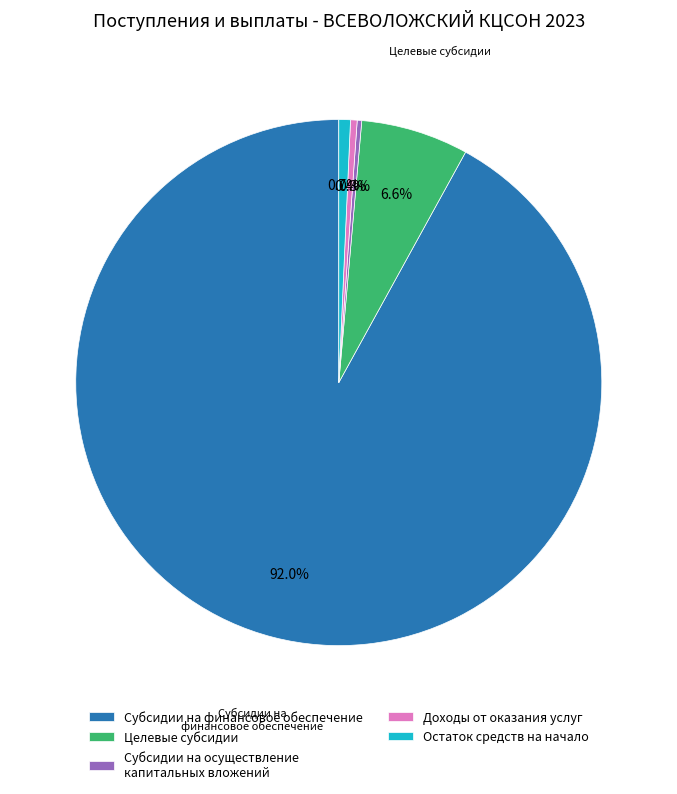

To the nearest percent, what is the difference between the largest and smallest slice percentages?

92%